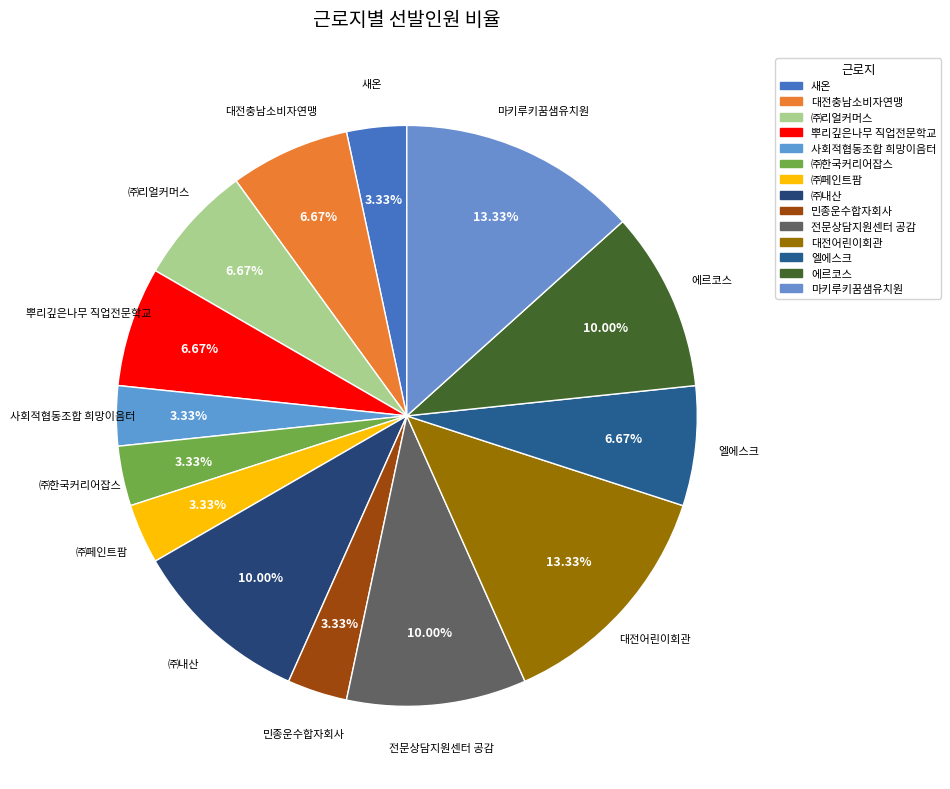

How many segments does this pie chart have?

14